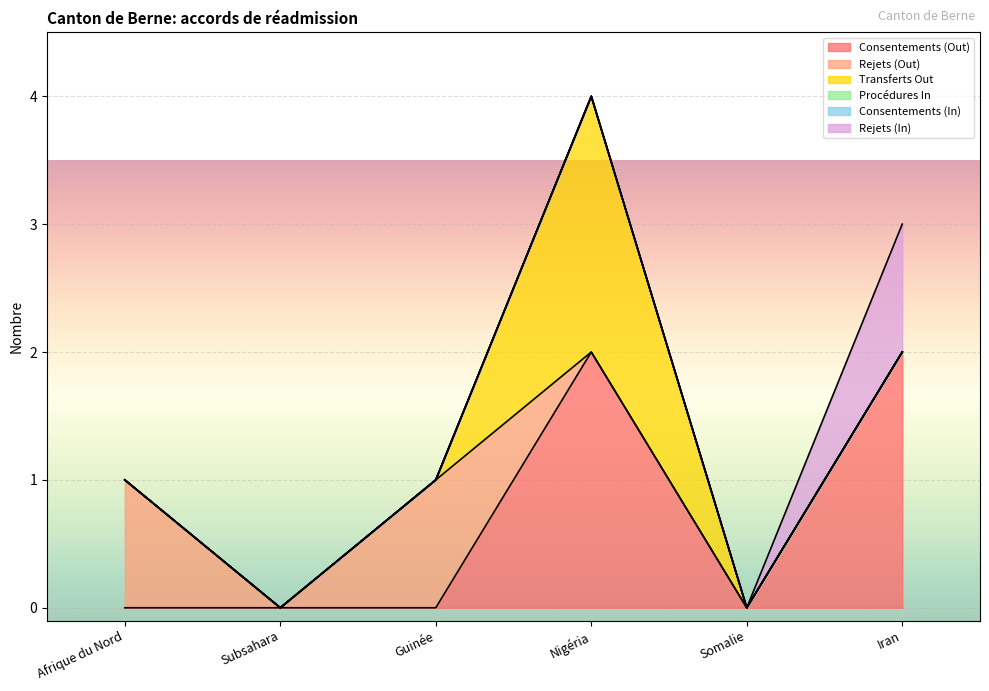

How many interior local peaks does the Transferts Out series have?

1